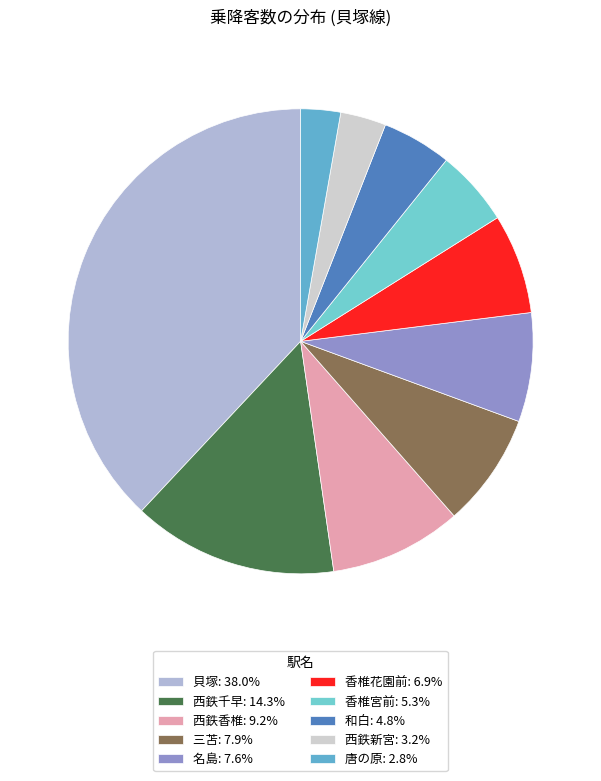

How many slices are in this pie chart?

10